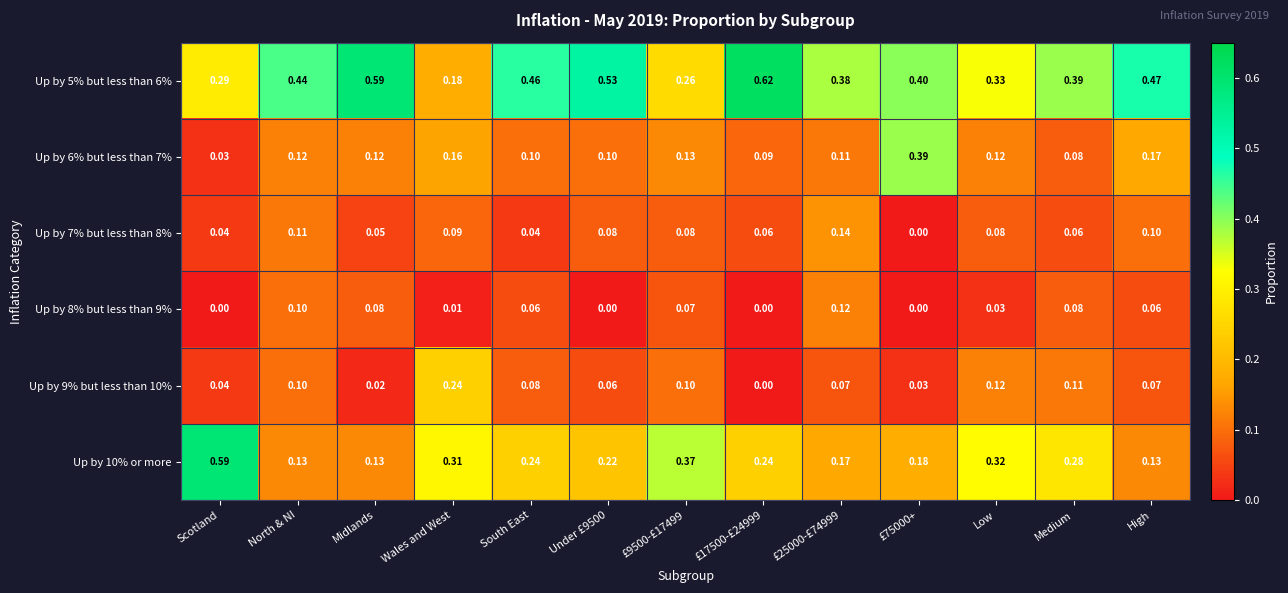

Which category has the lowest value in the Up by 6% but less than 7% series?

Scotland